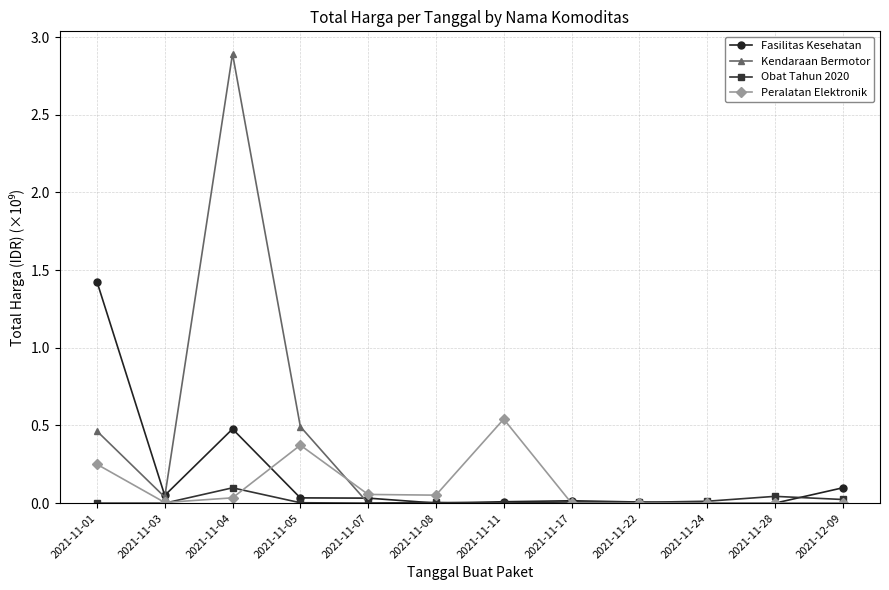

True or false: Peralatan Elektronik has a value of 0.0 at 2021-11-04.

True